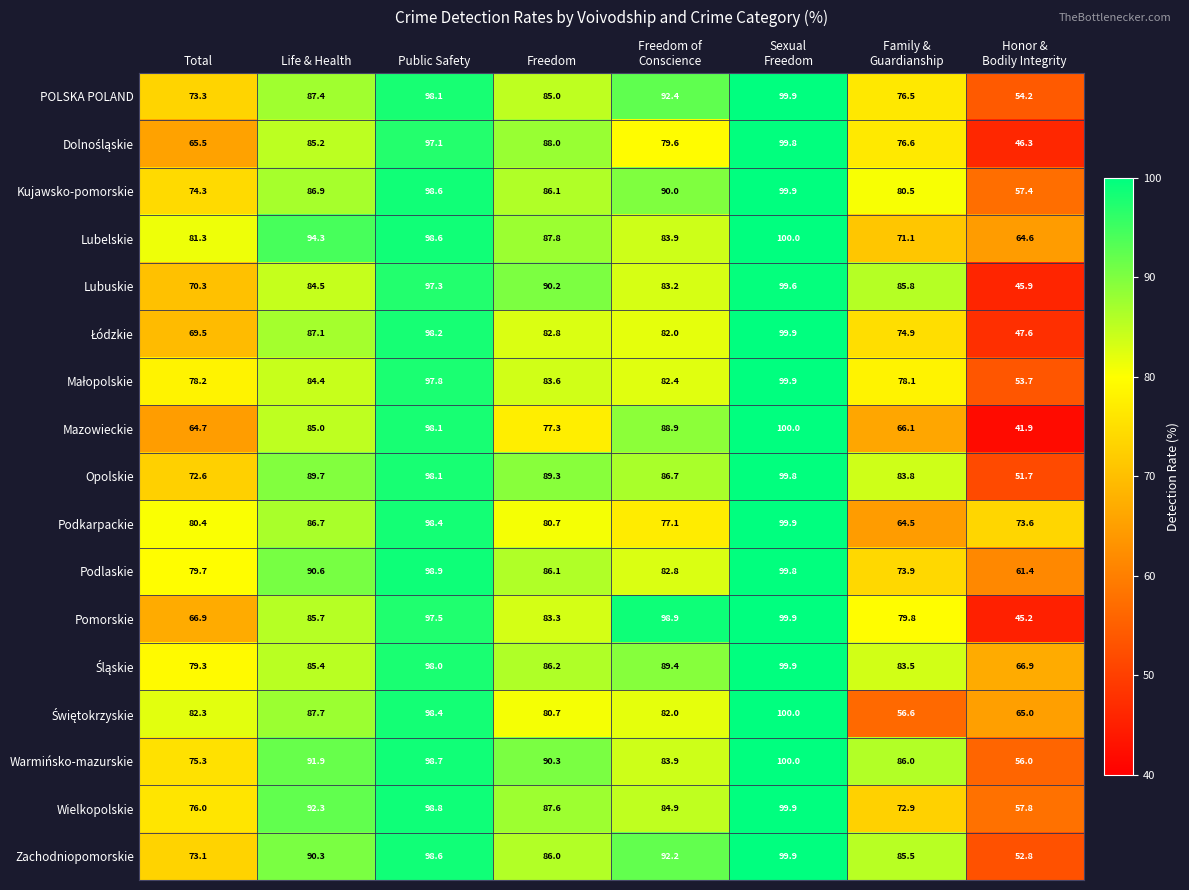

What is the smallest value displayed?

41.9